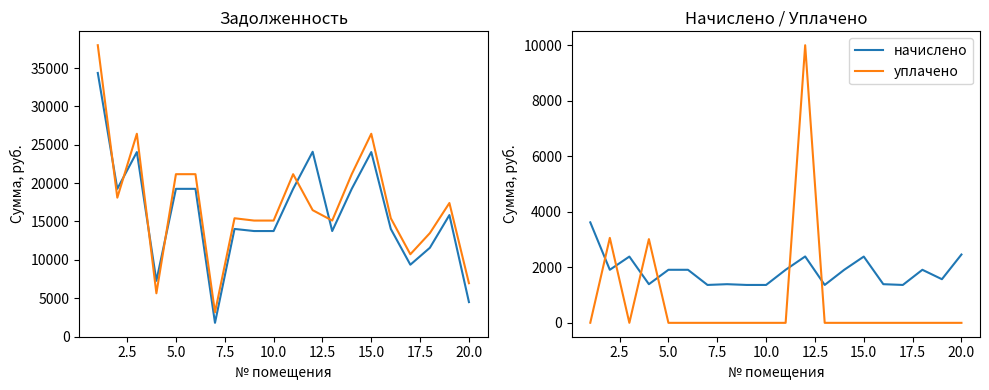

What is the highest value of the уплачено series?

10000.0